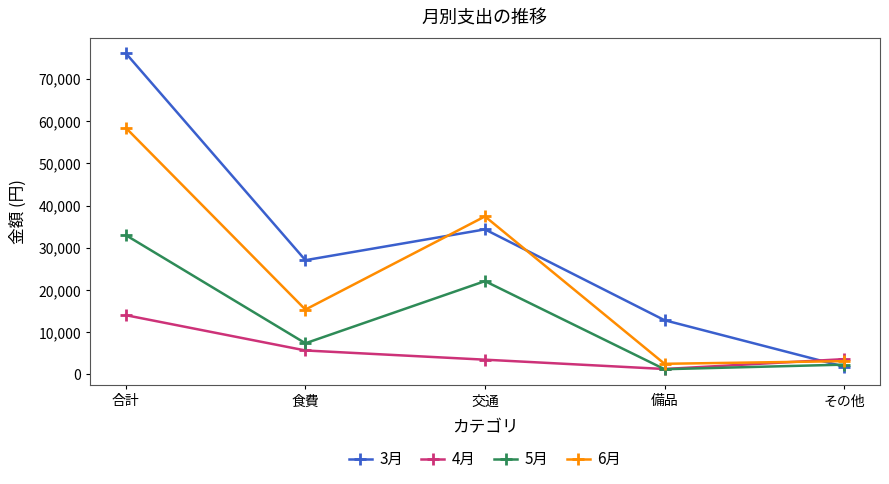

The value of 4月 at 備品 is 1270. True or false?

True